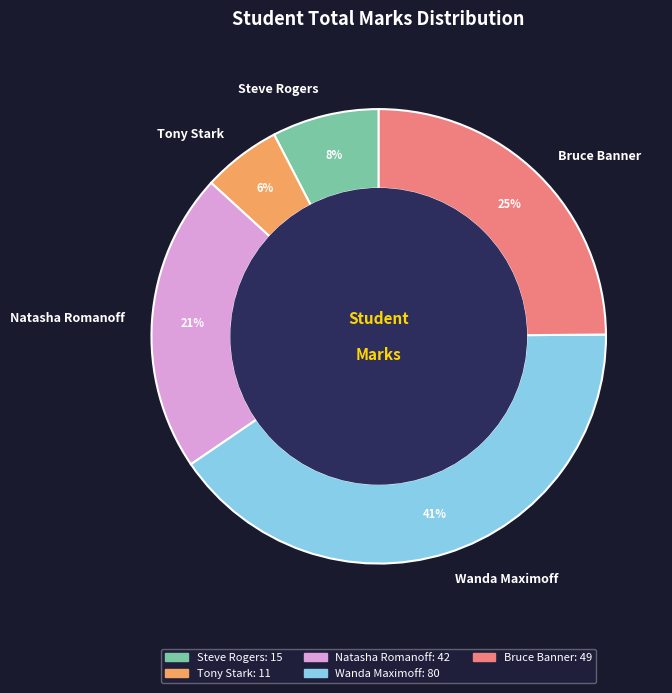

What is the ratio of the value at Tony Stark to the value at Bruce Banner?

0.2